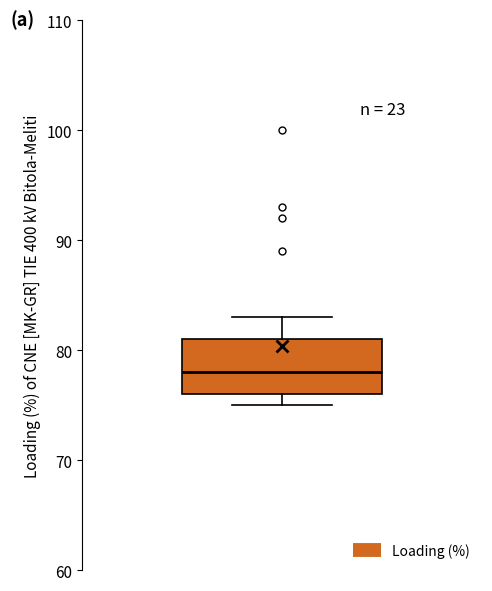

Where does the upper whisker of the box end on the y-axis? The values are not printed on the chart, so give them approximately, as read against the axis.

83